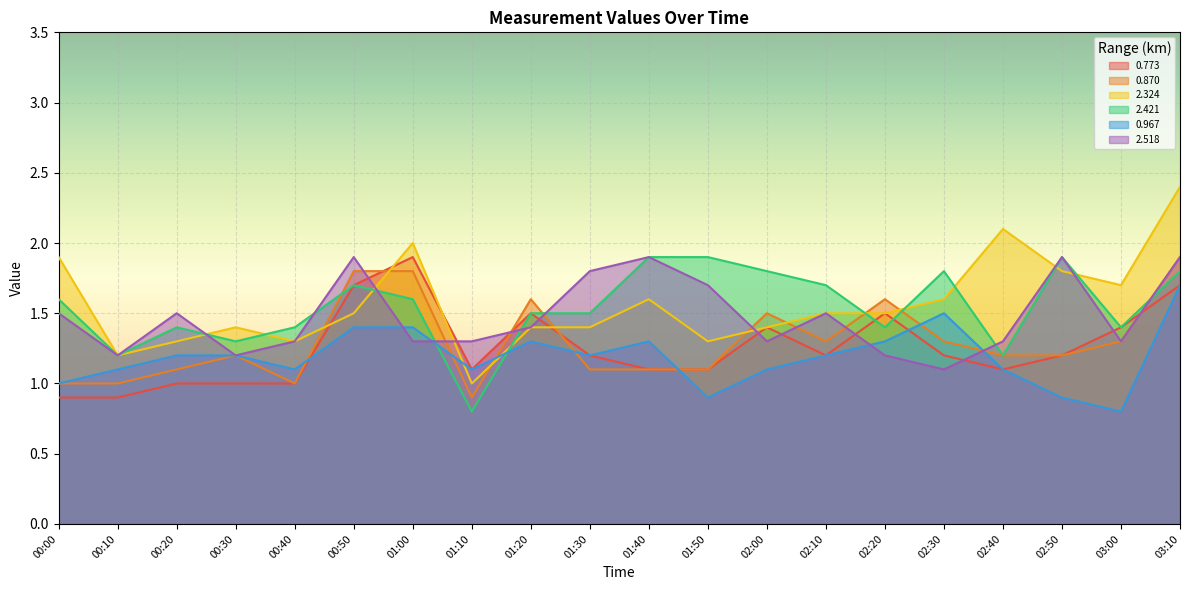

Is it true that 0.773 equals 1.0 at 00:30?

True